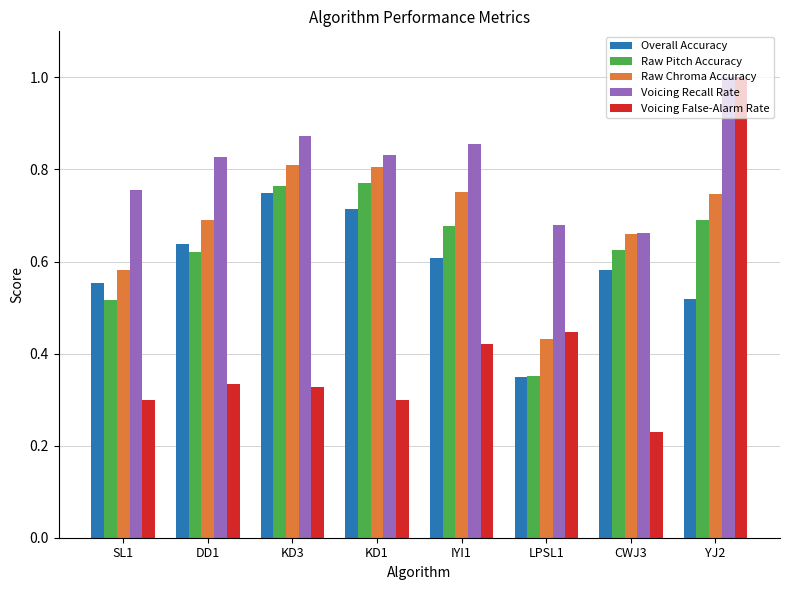

Which series has the widest spread of values?

Voicing False-Alarm Rate